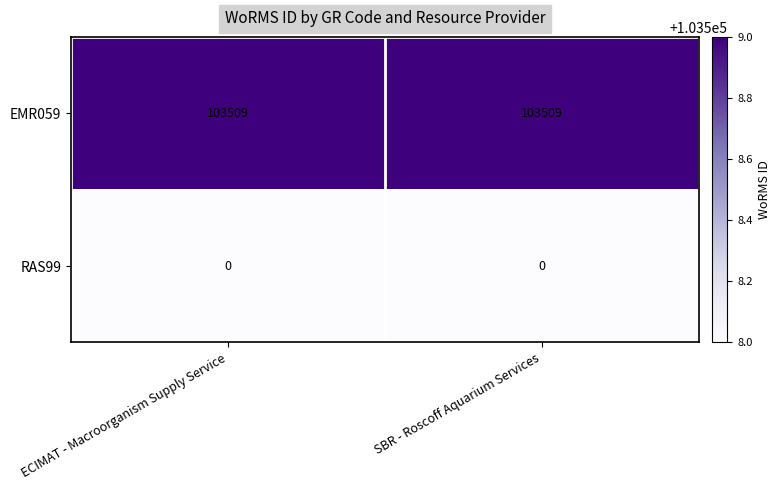

What is the spread (max minus min) of values at ECIMAT - Macroorganism Supply Service?

103509